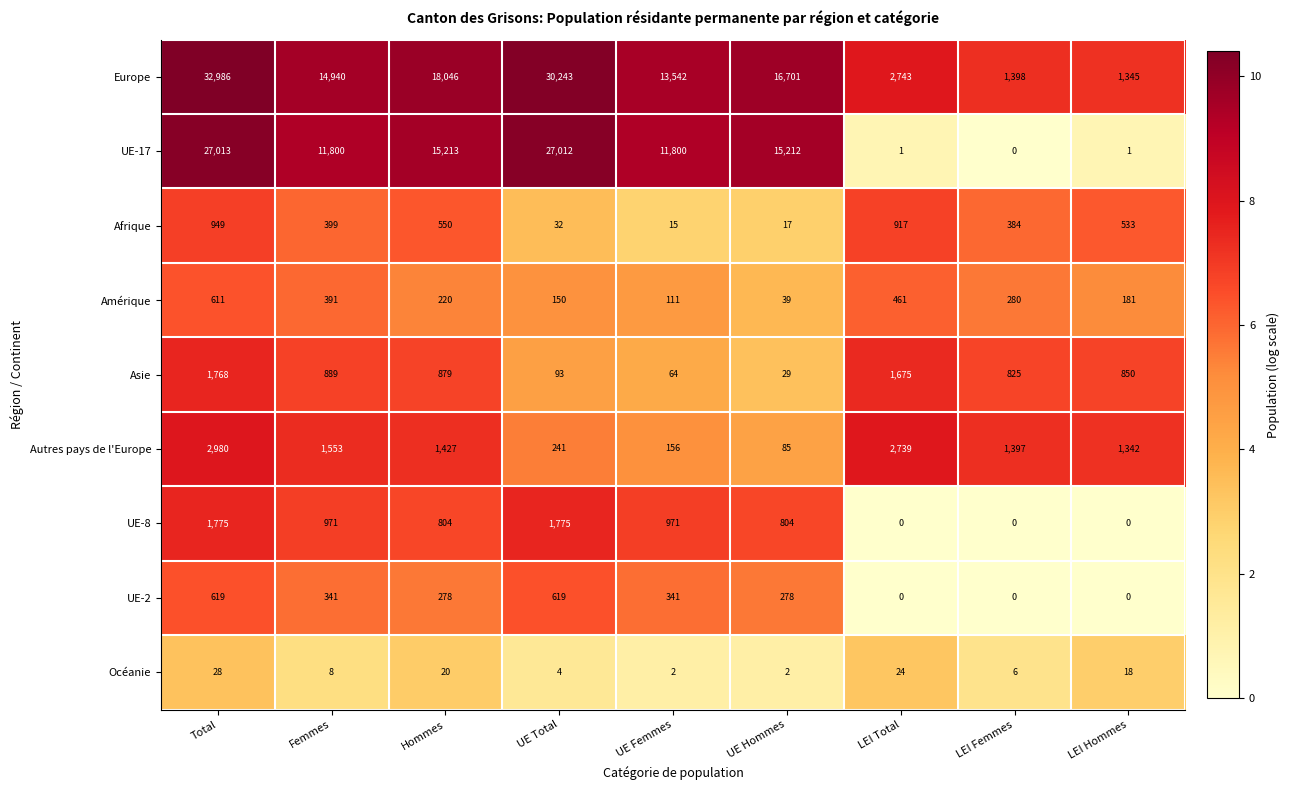

How many data points does each series have?

9